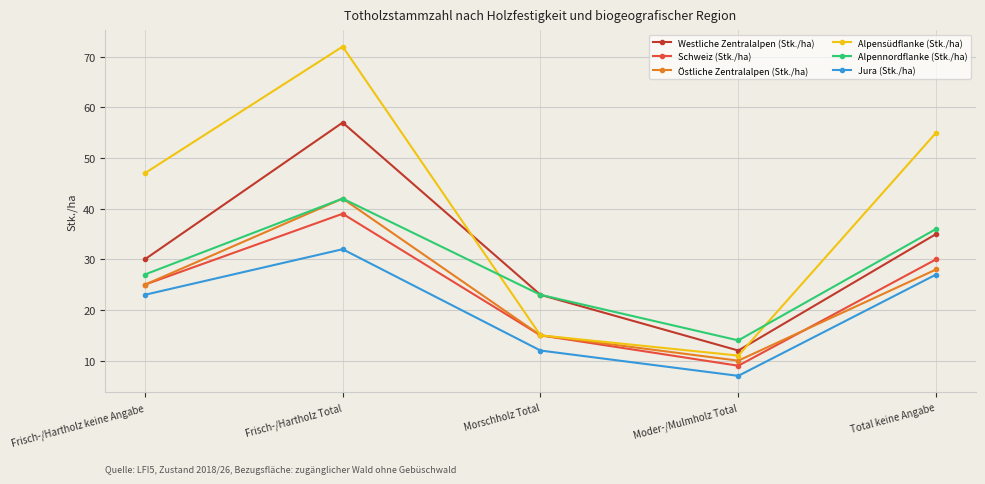

How many values in the Östliche Zentralalpen (Stk./ha) series are below 25?

2